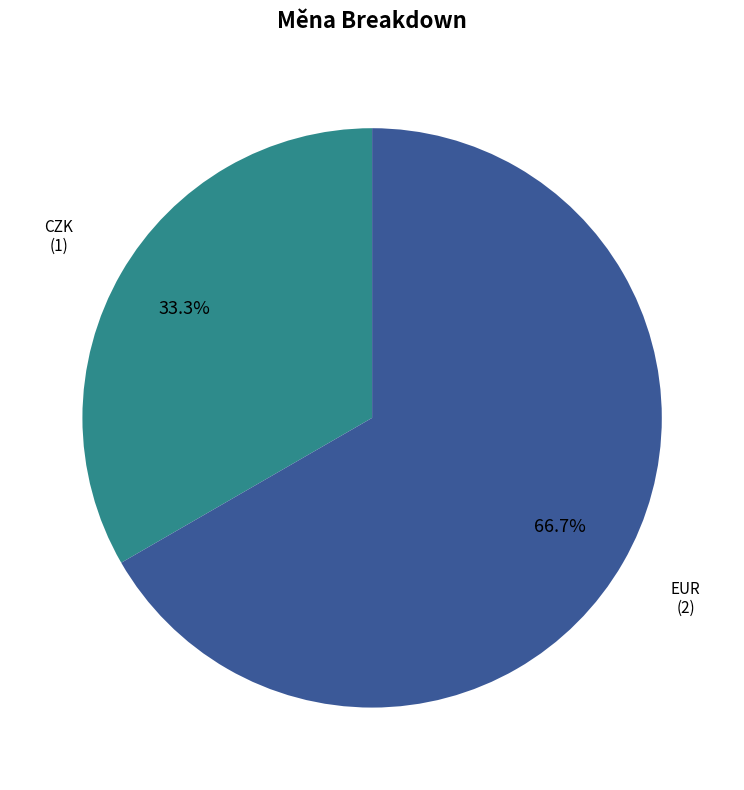

Does EUR represent more than half of the total?

Yes